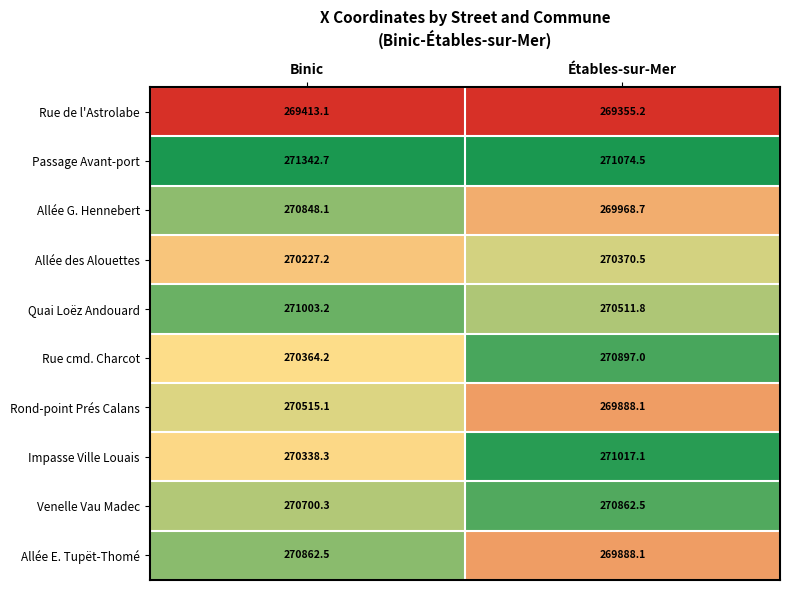

Where does the Passage Avant-port series first go above 271342?

Binic